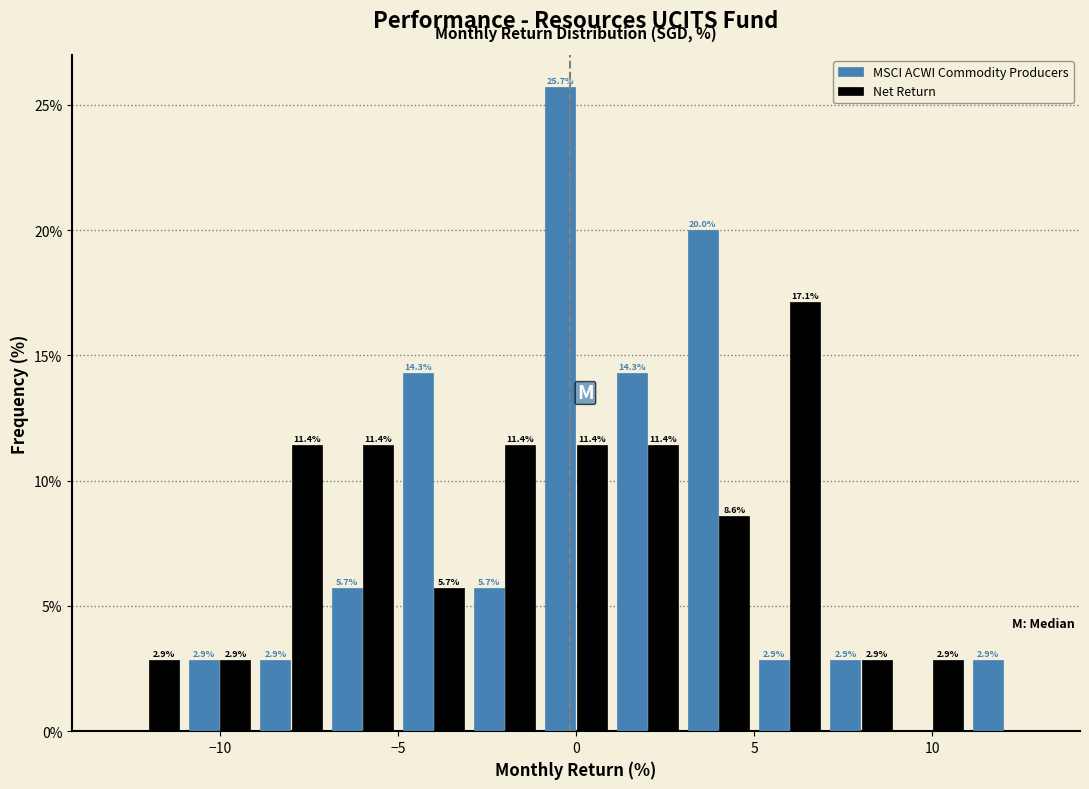

In the Net Return series, which range on the x-axis has the tallest bar?

5 to 7